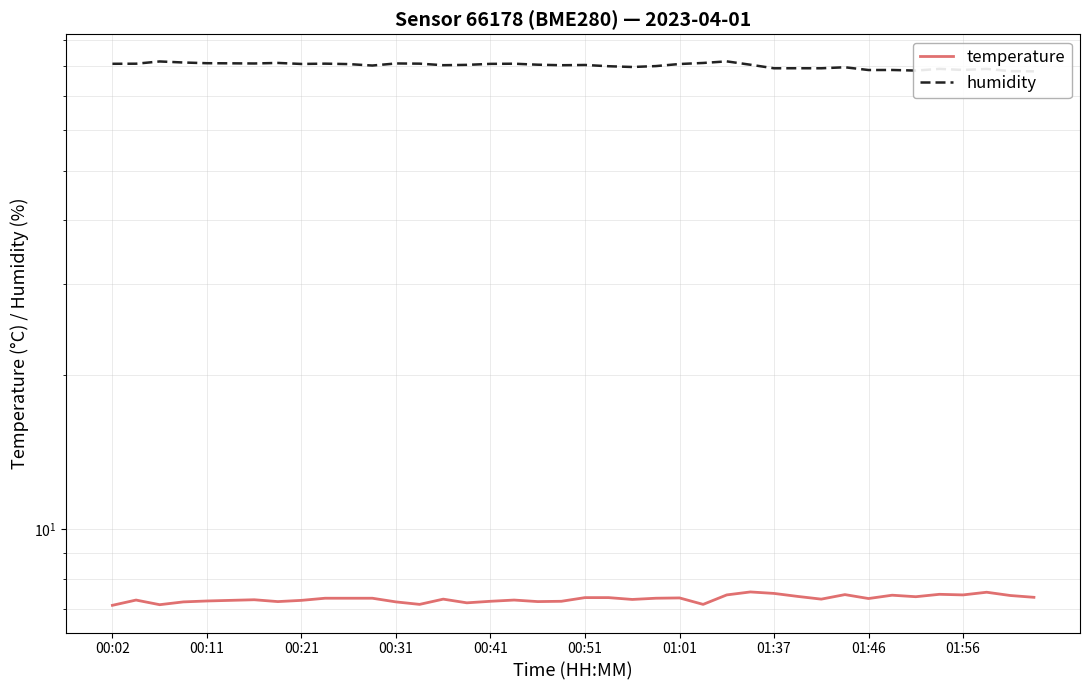

How many interior local valleys does the temperature series have?

11